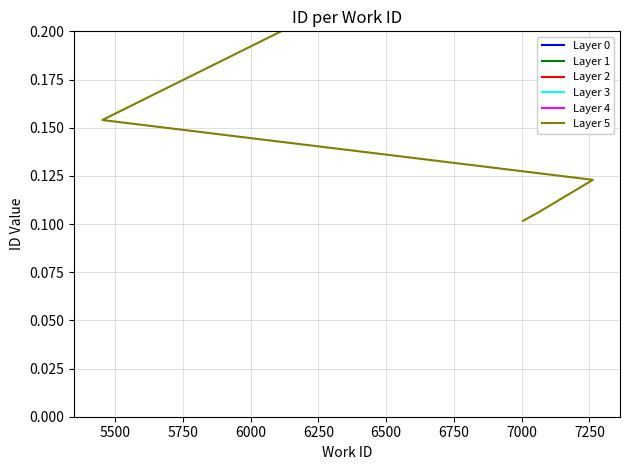

Count the number of categories in the chart.

5